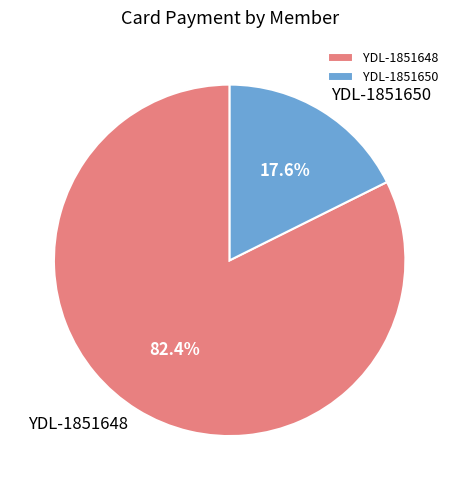

To the nearest percent, what is the difference between the YDL-1851650 and YDL-1851648 slice percentages?

65%